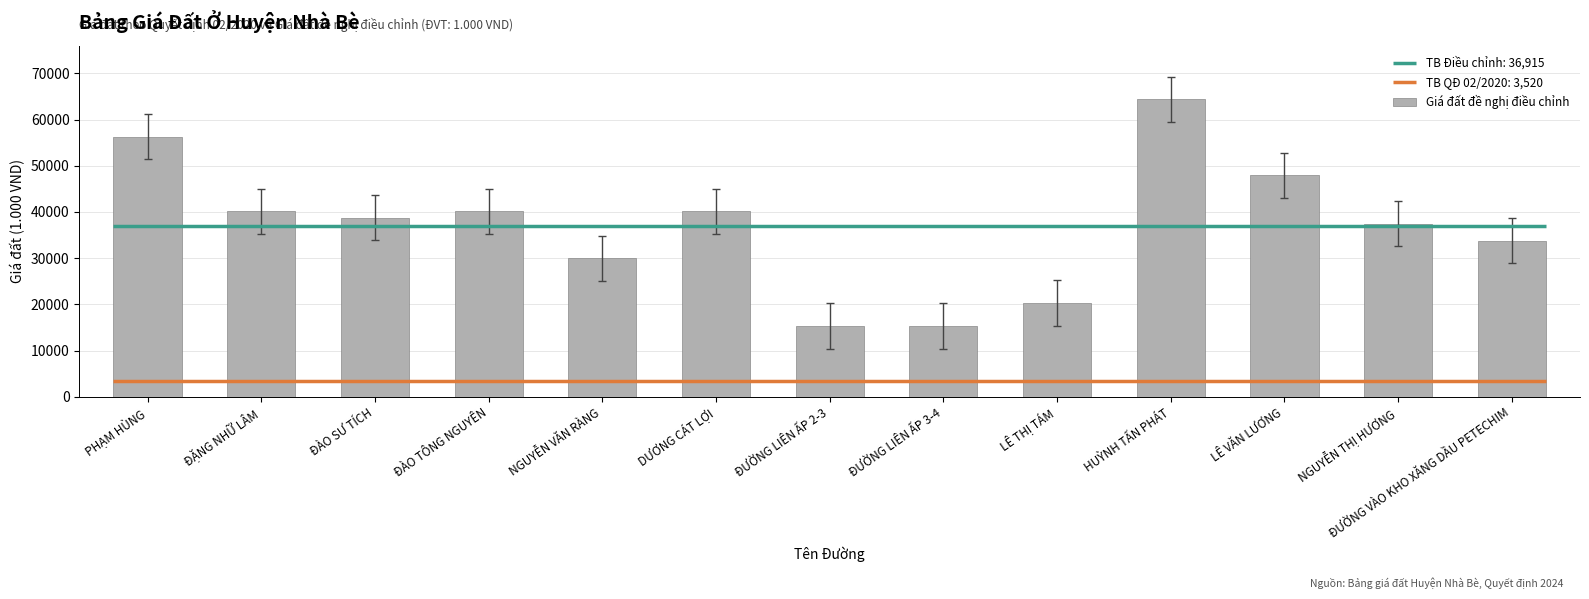

Reading left to right, transcribe all the data shown in this chart.

PHẠM HÙNG=56300	ĐẶNG NHỮ LÂM=40100	ĐÀO SƯ TÍCH=38800	ĐÀO TÔNG NGUYÊN=40100	NGUYỄN VĂN RÀNG=30000	DƯƠNG CÁT LỢI=40100	ĐƯỜNG LIÊN ẤP 2-3=15300	ĐƯỜNG LIÊN ẤP 3-4=15300	LÊ THỊ TÁM=20300	HUỲNH TẤN PHÁT=64400	LÊ VĂN LƯƠNG=47900	NGUYỄN THỊ HƯƠNG=37500	ĐƯỜNG VÀO KHO XĂNG DẦU PETECHIM=33800